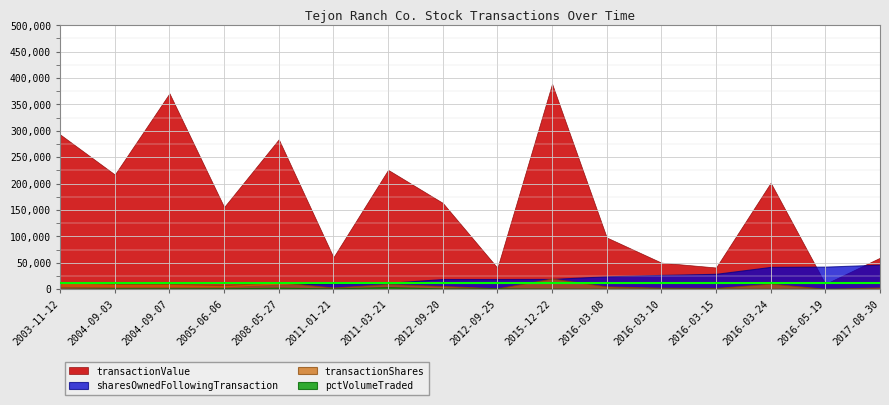

What is the difference between the maximum and minimum values in the transactionValue series?

379515